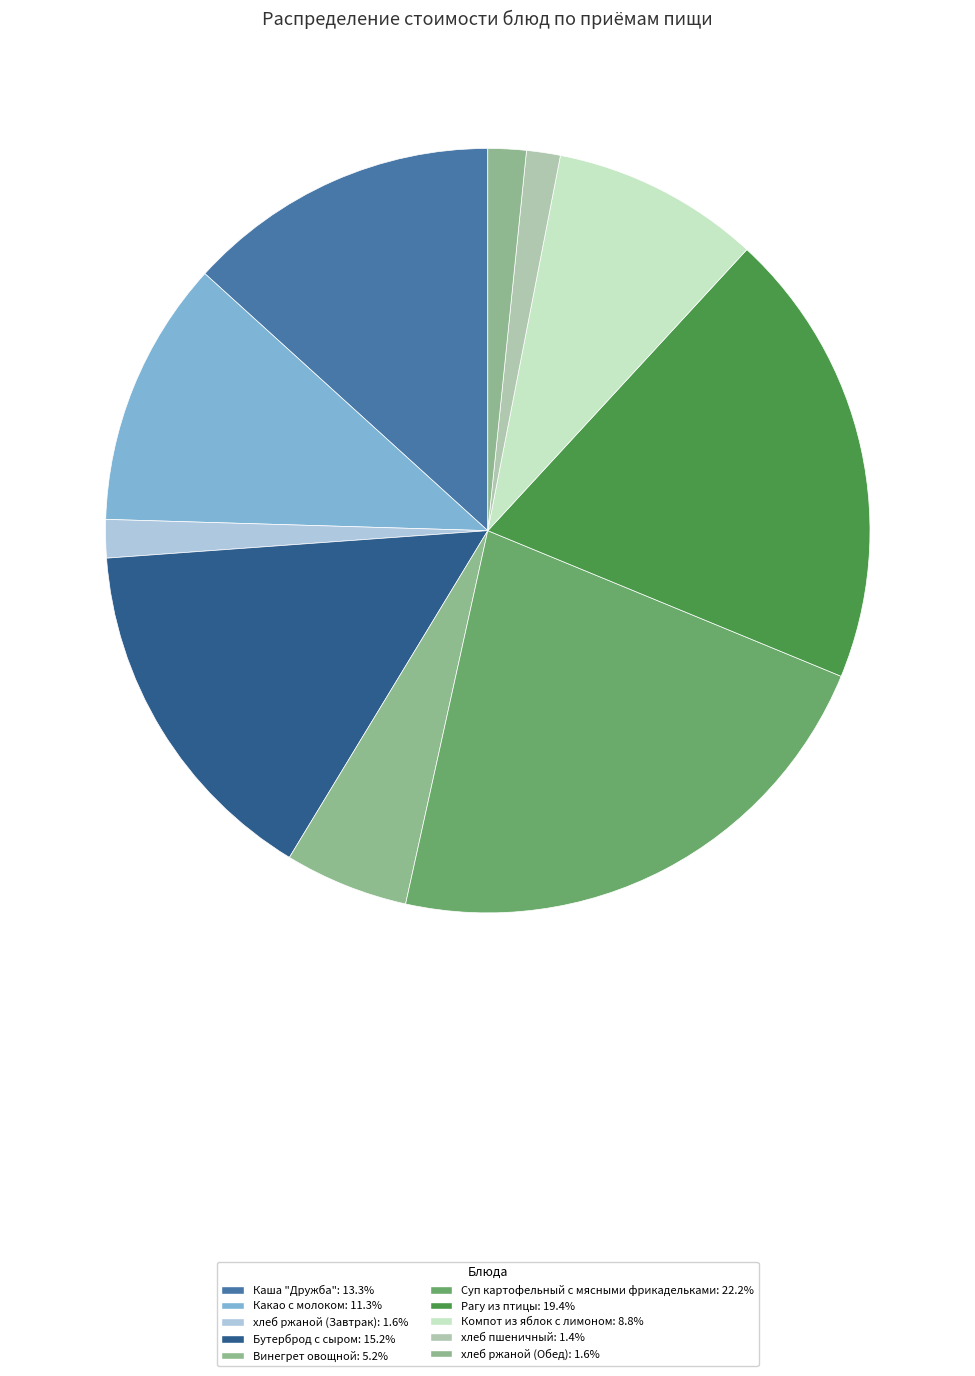

Count the number of slices in the pie.

10